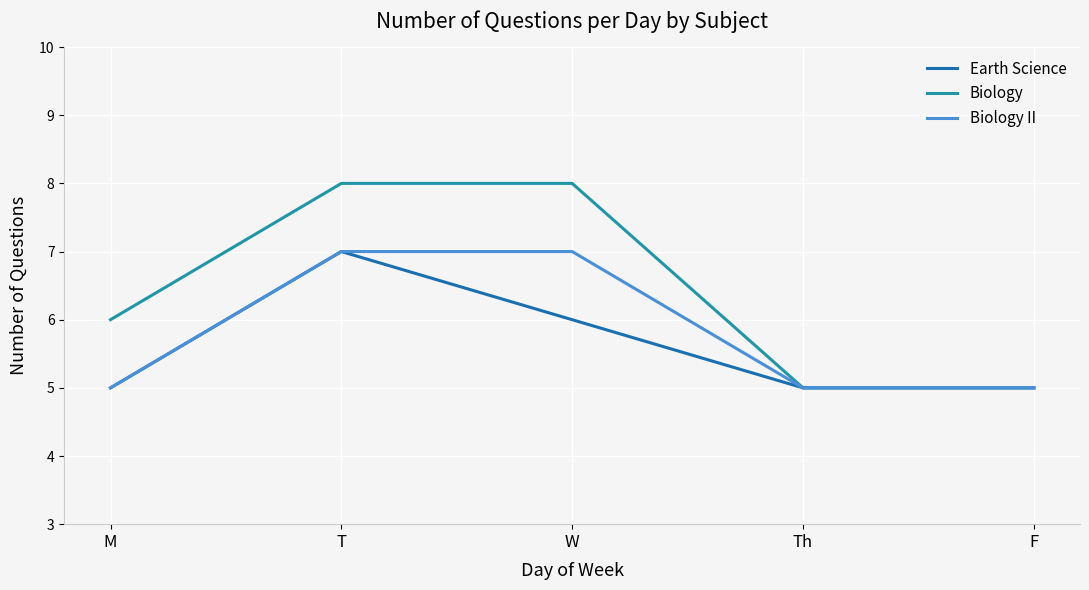

What is the total value across all series at T?

22